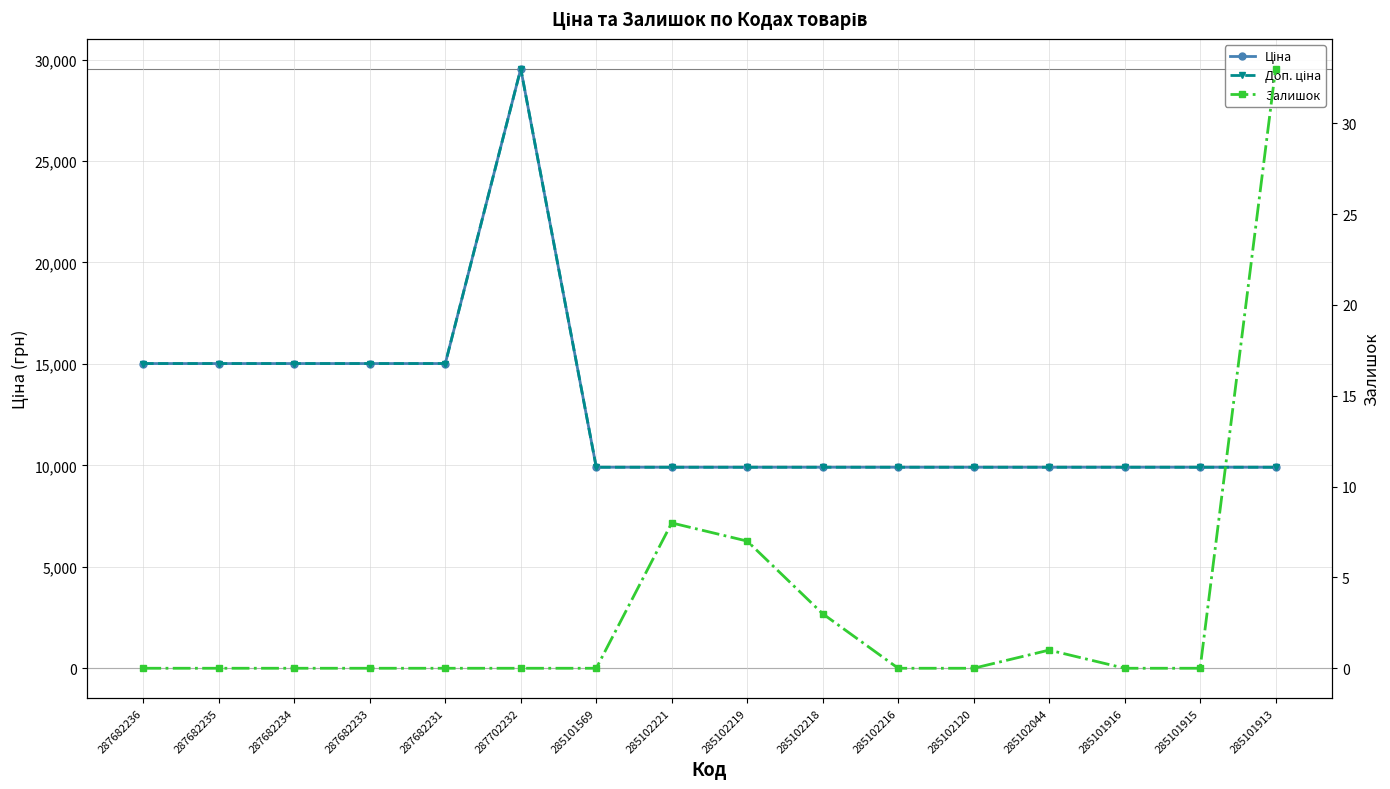

What is the sum of all Залишок values?

52.0